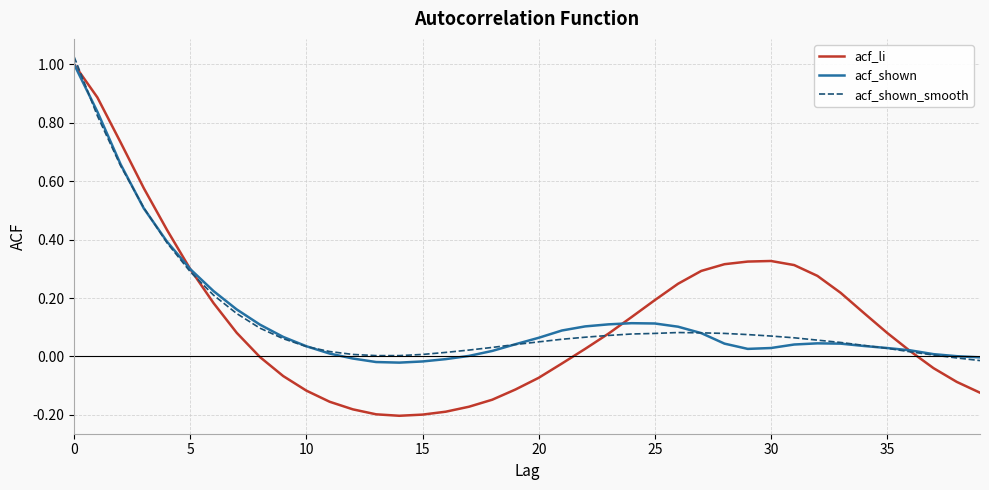

Does the chart have visible grid lines?

Yes